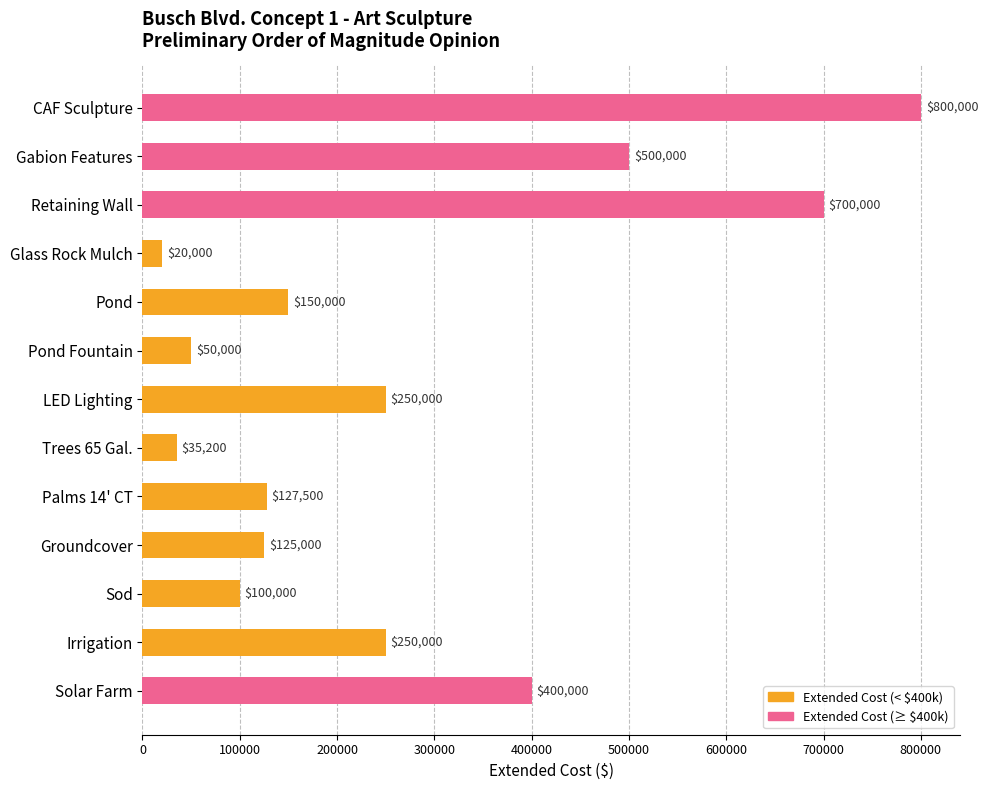

Are the bars grouped side by side (vs. stacked)?

No